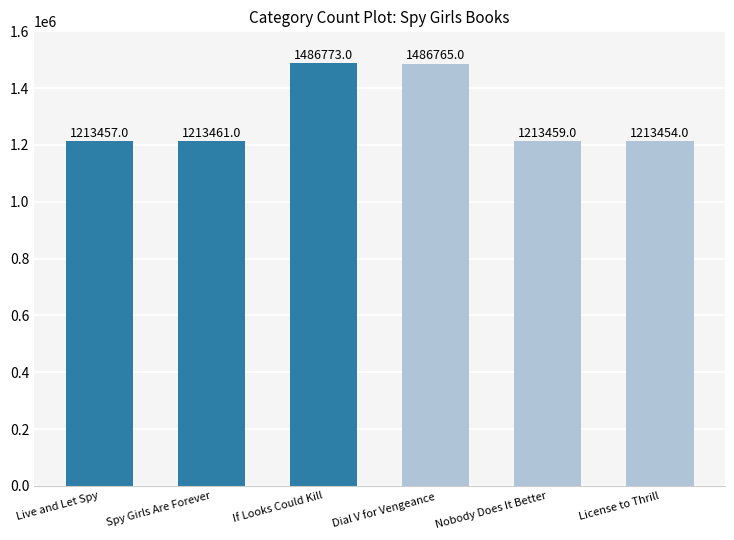

True or false: the data shows 1486765 at Dial V for Vengeance.

True